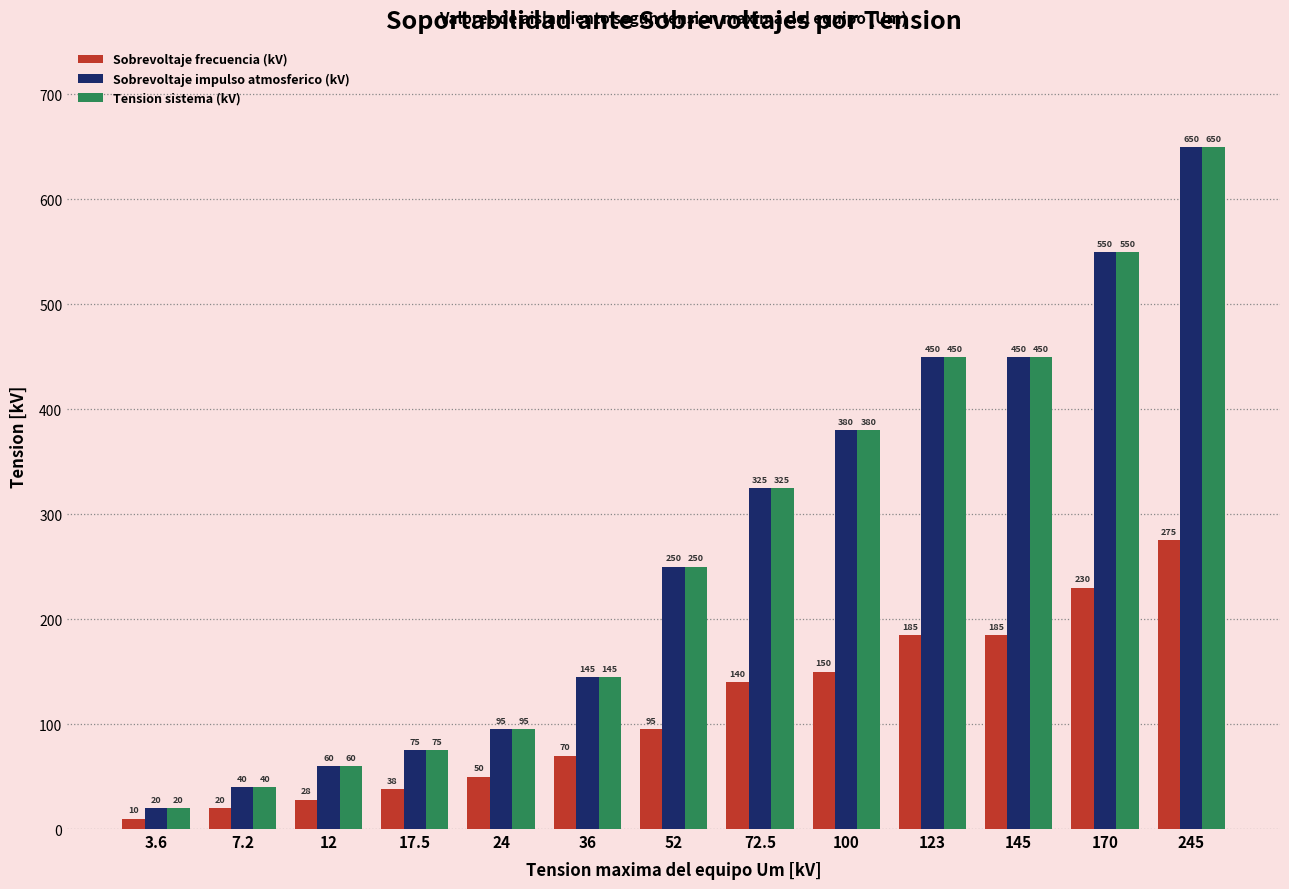

What is the spread (max minus min) of values at 52?

155